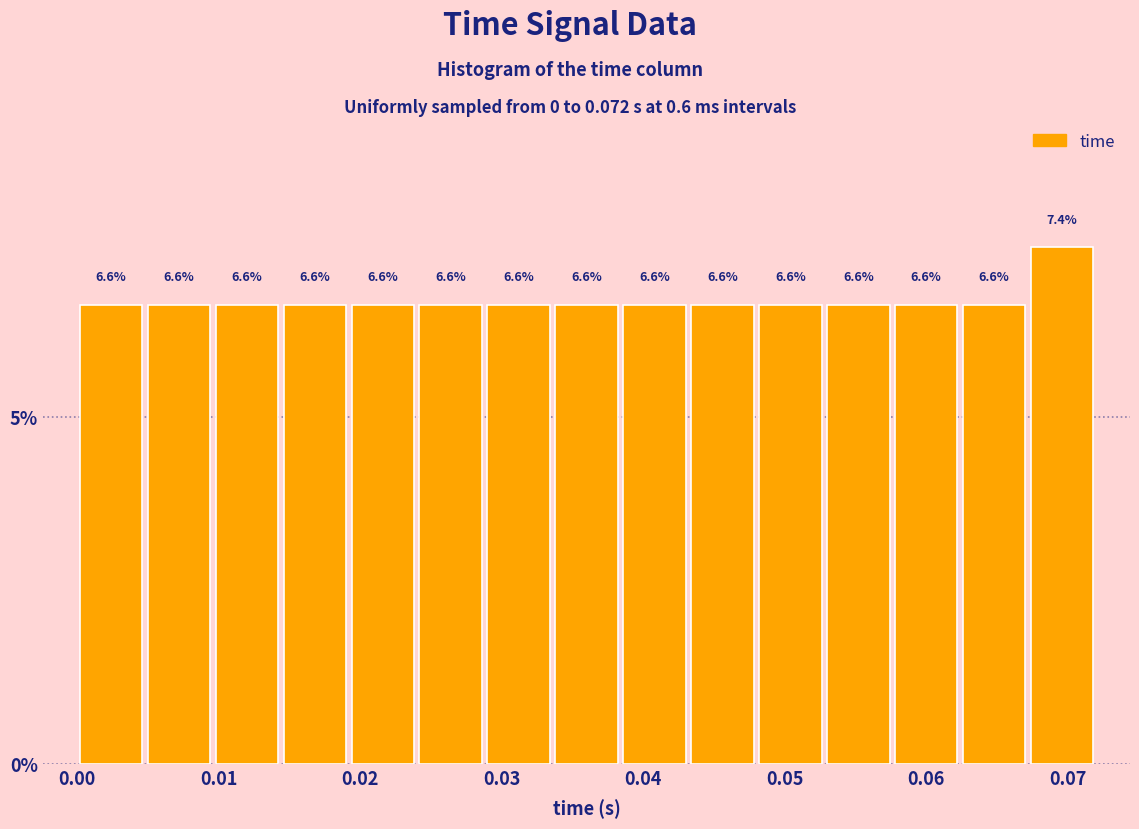

Reading left to right, list every bar in this chart as the range it spans on the x-axis followed by its height. The bar edges are not printed on the chart, so give them approximately, as read against the axis.

0.000 to 0.005: 6.6
0.005 to 0.010: 6.6
0.010 to 0.014: 6.6
0.014 to 0.019: 6.6
0.019 to 0.024: 6.6
0.024 to 0.029: 6.6
0.029 to 0.034: 6.6
0.034 to 0.038: 6.6
0.038 to 0.043: 6.6
0.043 to 0.048: 6.6
0.048 to 0.053: 6.6
0.053 to 0.058: 6.6
0.058 to 0.062: 6.6
0.062 to 0.067: 6.6
0.067 to 0.072: 7.4